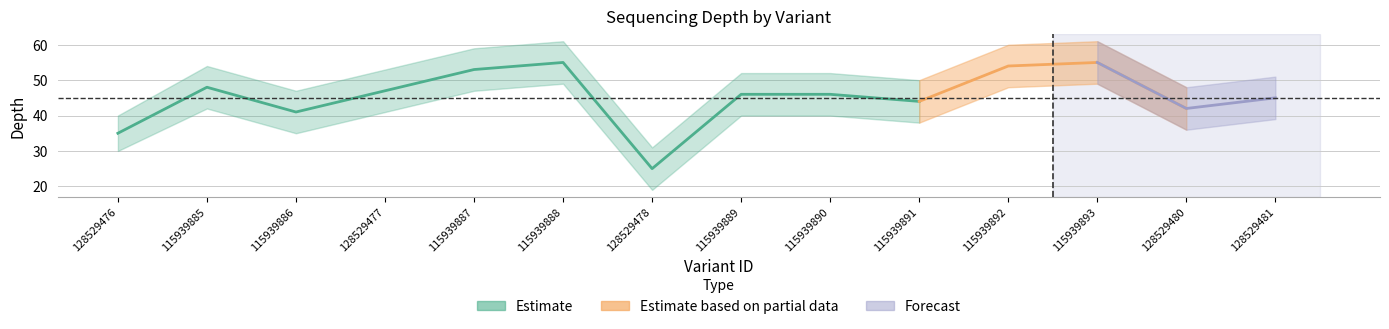

True or false: depth_lower has more than 2 points higher than both neighbors.

True